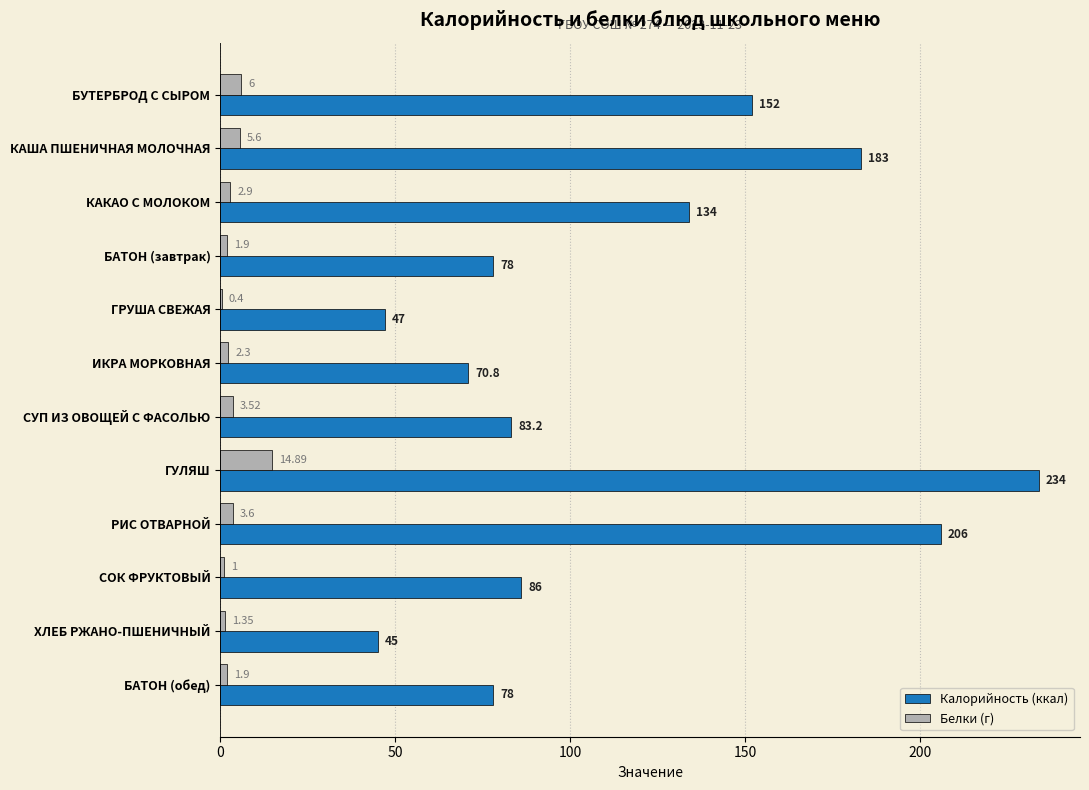

What is the sum of all Калорийность (ккал) values?

1397.0